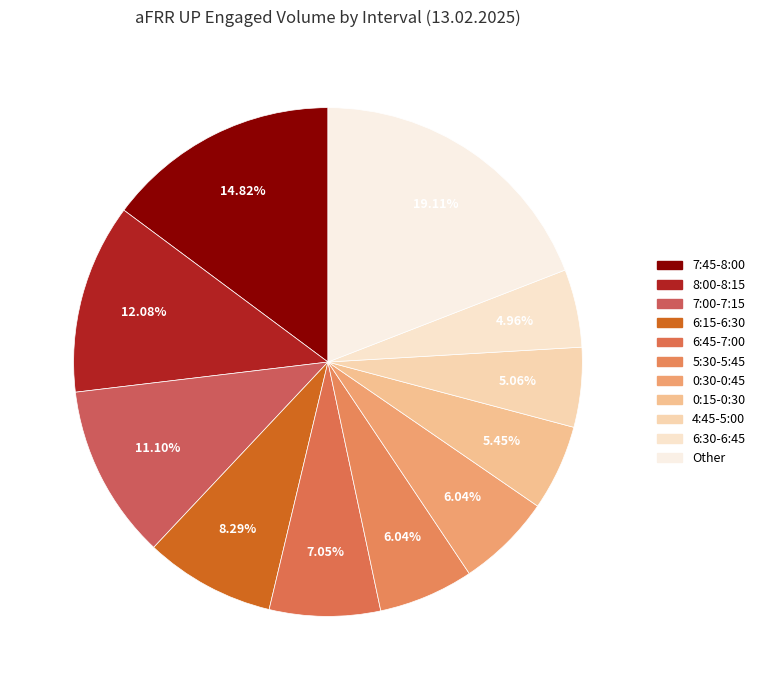

How many segments does this pie chart have?

11